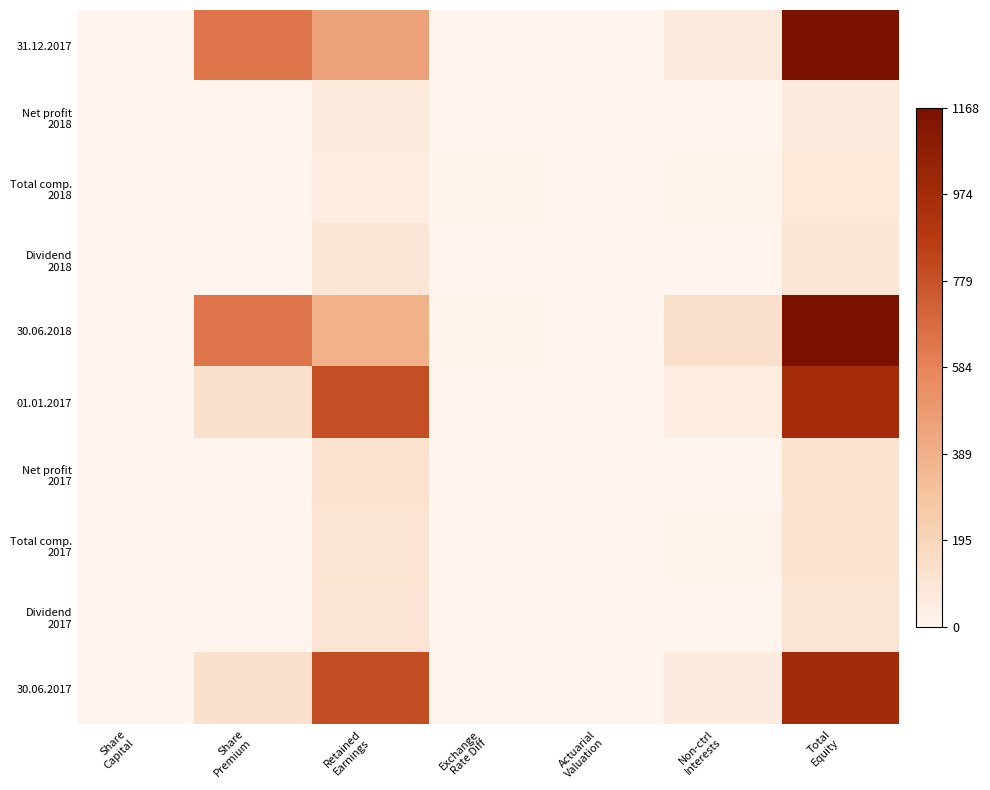

Count the number of data series in this chart.

10